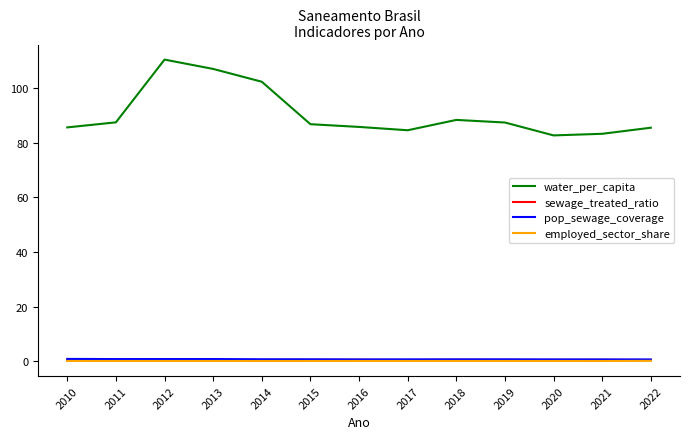

The employed_sector_share series shows 0.0 at 2014. True or false?

True